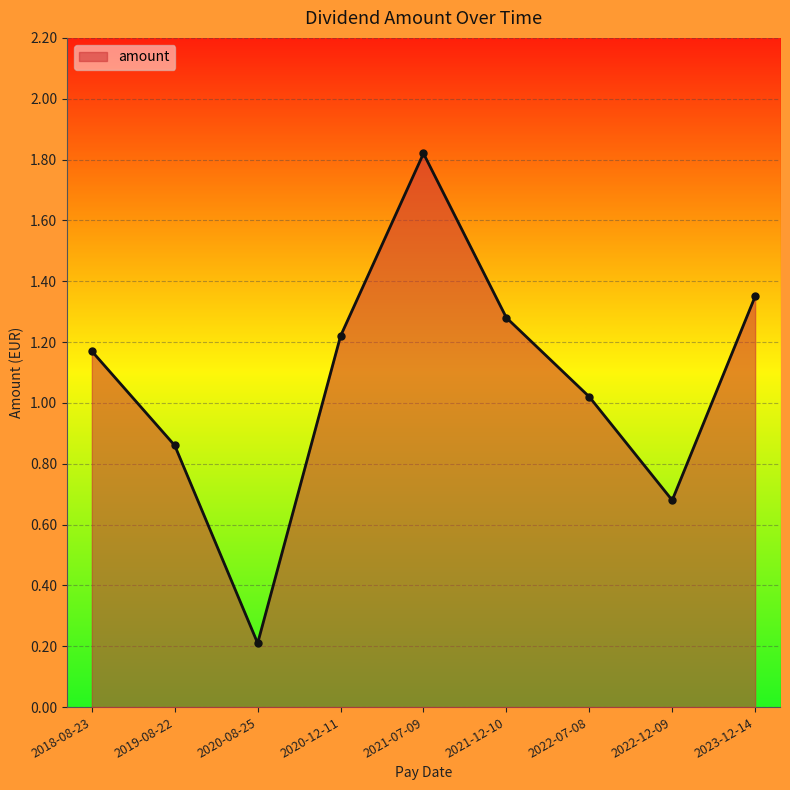

Which category has the lowest value across all series?

2020-08-25